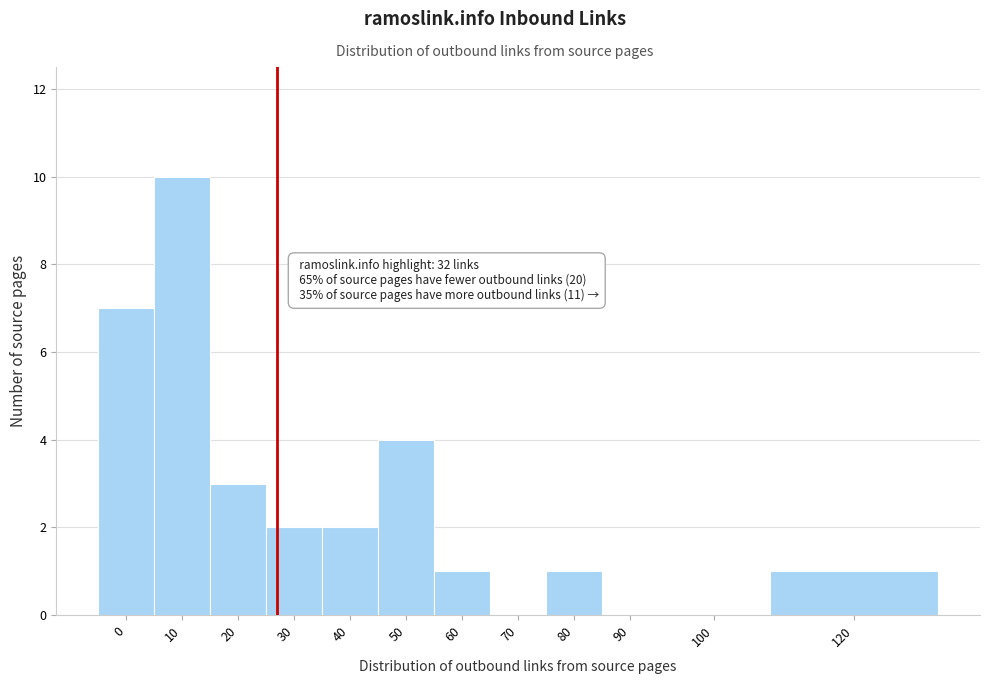

Reading left to right, extract all data points from this chart.

0=7	10=10	20=3	30=2	40=2	50=4	60=1	70=0	80=1	90=0	100=0	120=1